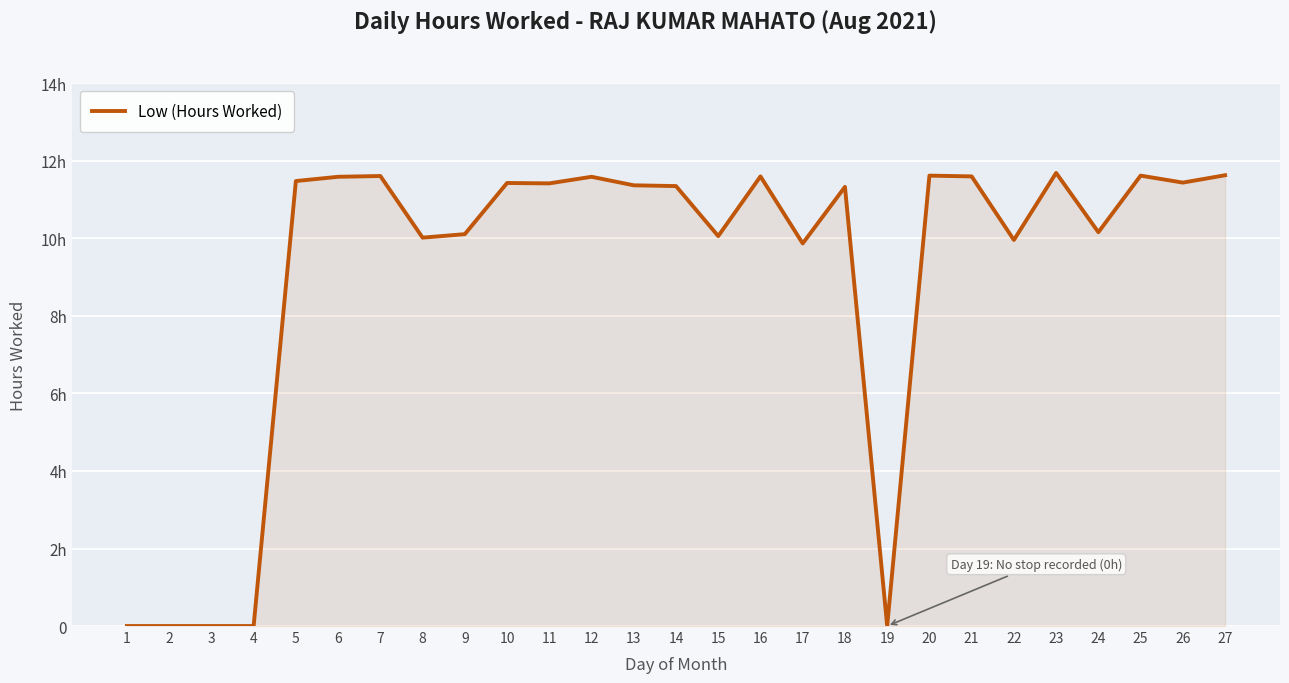

At which category does the data reach its first local peak?

7